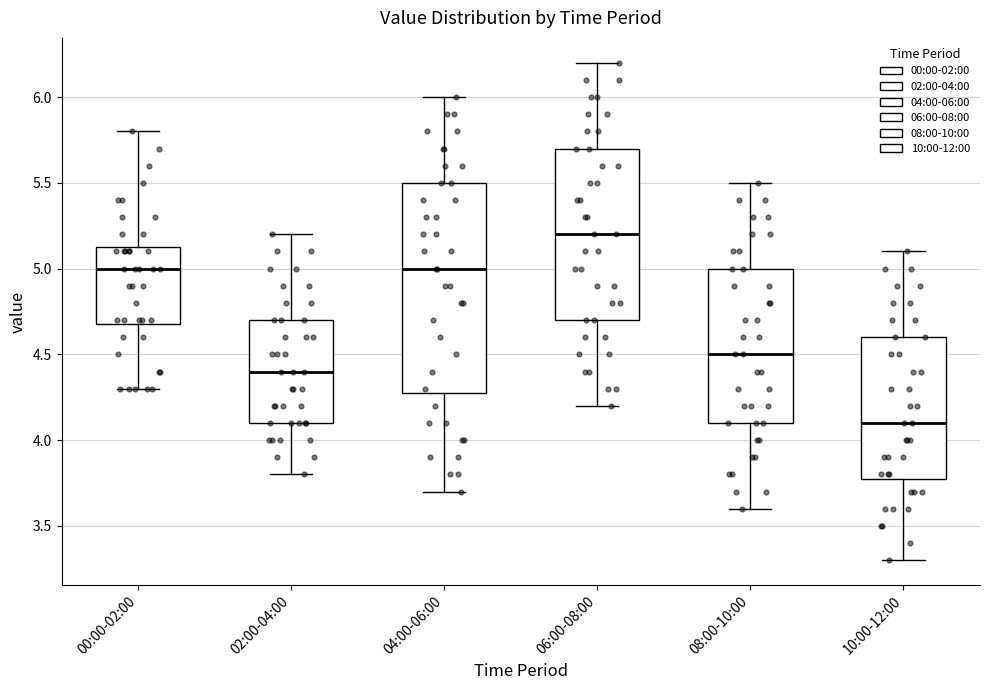

Which box is the tallest, from its lower edge to its upper edge?

04:00-06:00